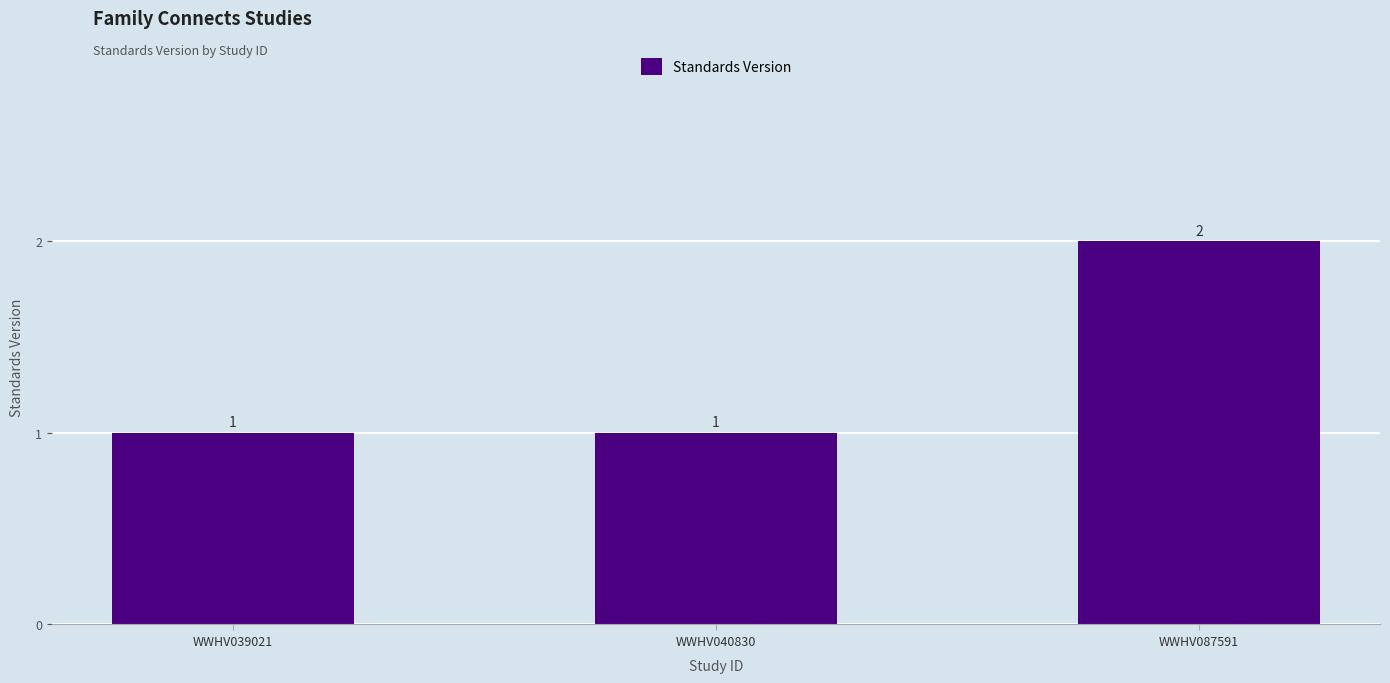

What is the sum of all values?

4